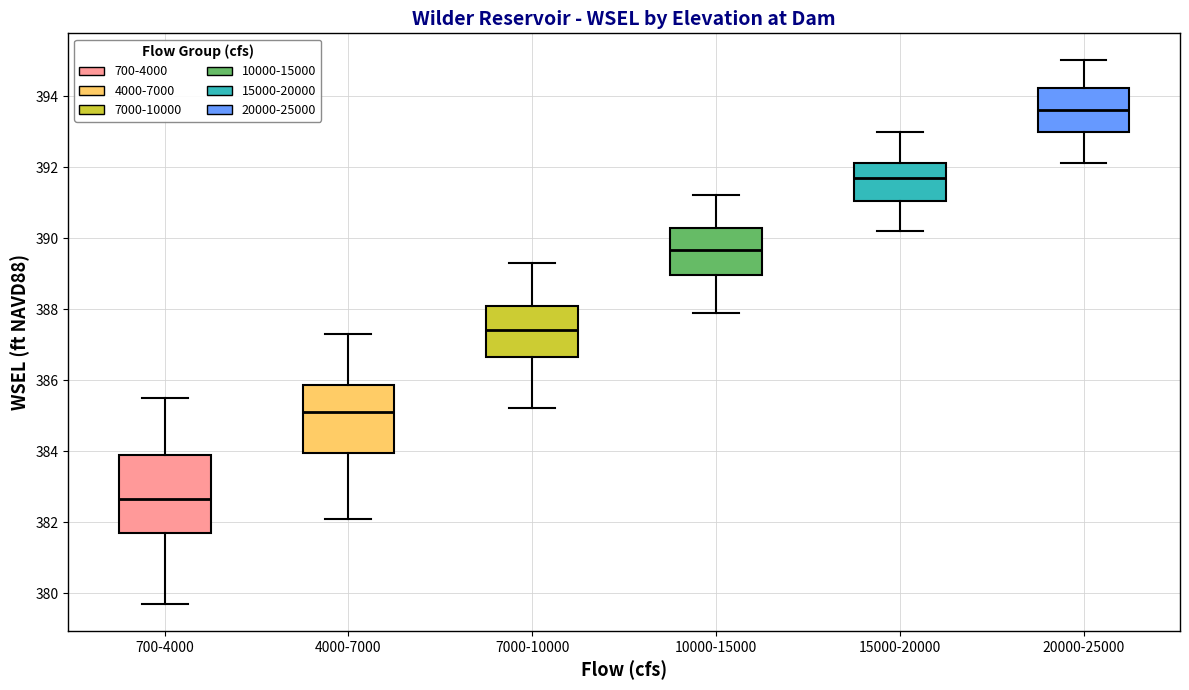

Reading left to right, transcribe this box plot: for each box, give where its median line is, the range the box spans, and where its two whiskers end, as read against the y-axis. The values are not printed on the chart, so give them approximately, as read against the axis.

700-4000: median 382.6, box 381.8 to 384.0, whiskers 379.8 to 385.6
4000-7000: median 385.2, box 384.0 to 385.8, whiskers 382.2 to 387.4
7000-10000: median 387.4, box 386.6 to 388.0, whiskers 385.2 to 389.4
10000-15000: median 389.6, box 389.0 to 390.2, whiskers 388.0 to 391.2
15000-20000: median 391.8, box 391.0 to 392.2, whiskers 390.2 to 393.0
20000-25000: median 393.6, box 393.0 to 394.2, whiskers 392.2 to 395.0